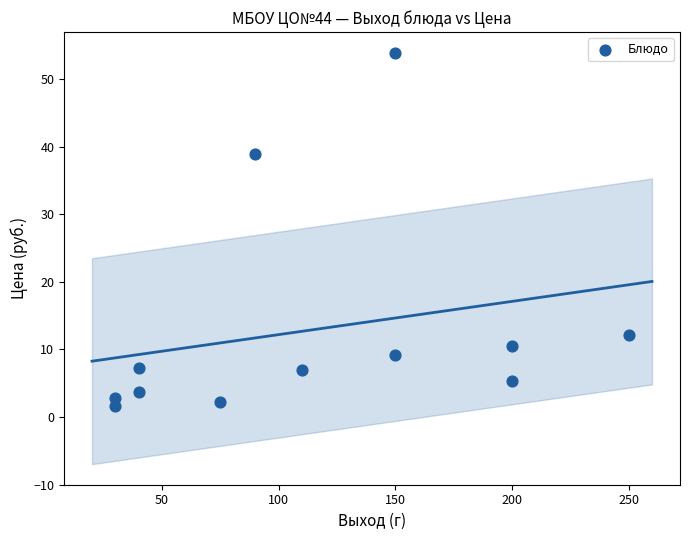

What is the average Y value?

12.9